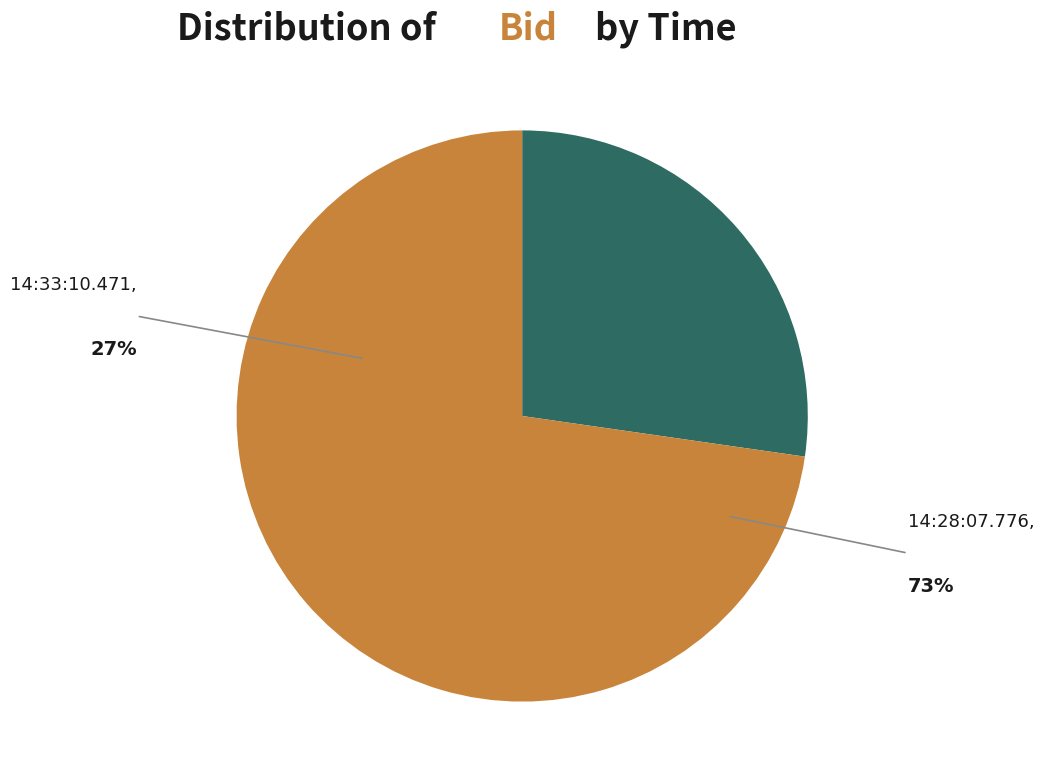

Which category has the smallest portion of the pie?

14:33:10.471